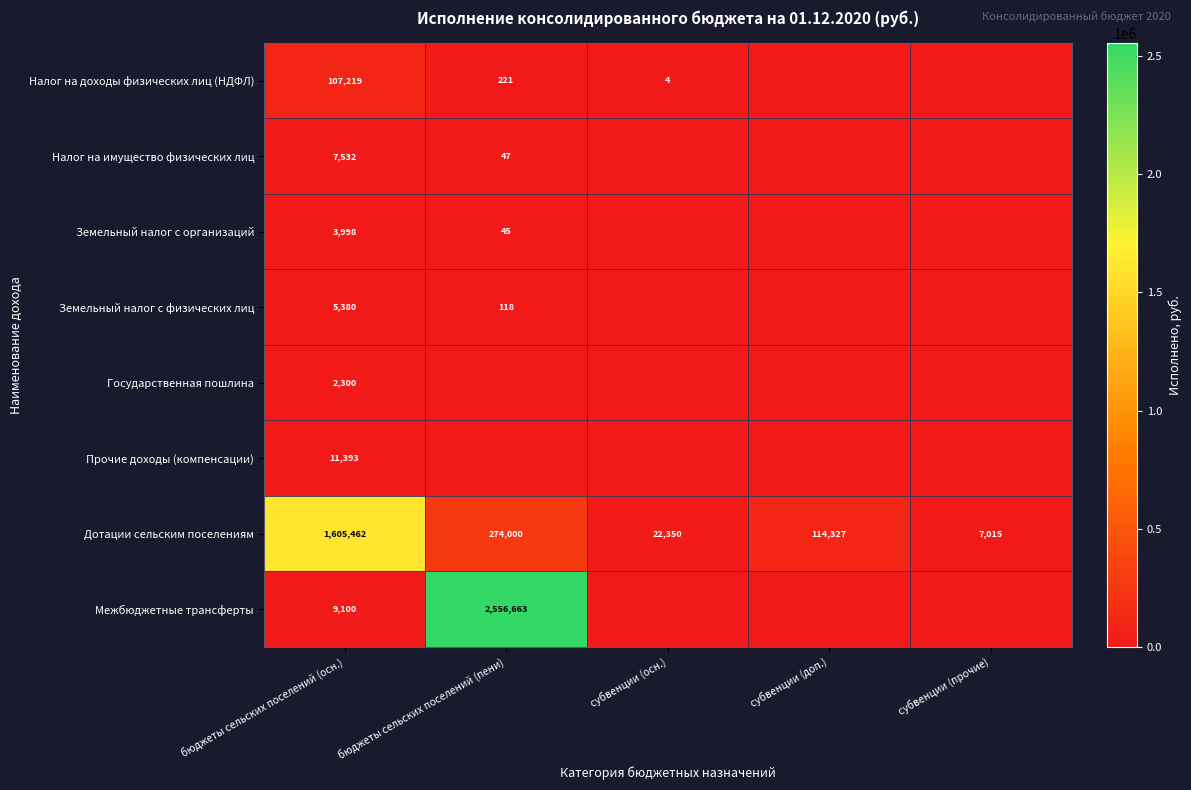

At how many categories does at least one series exceed 512955?

2